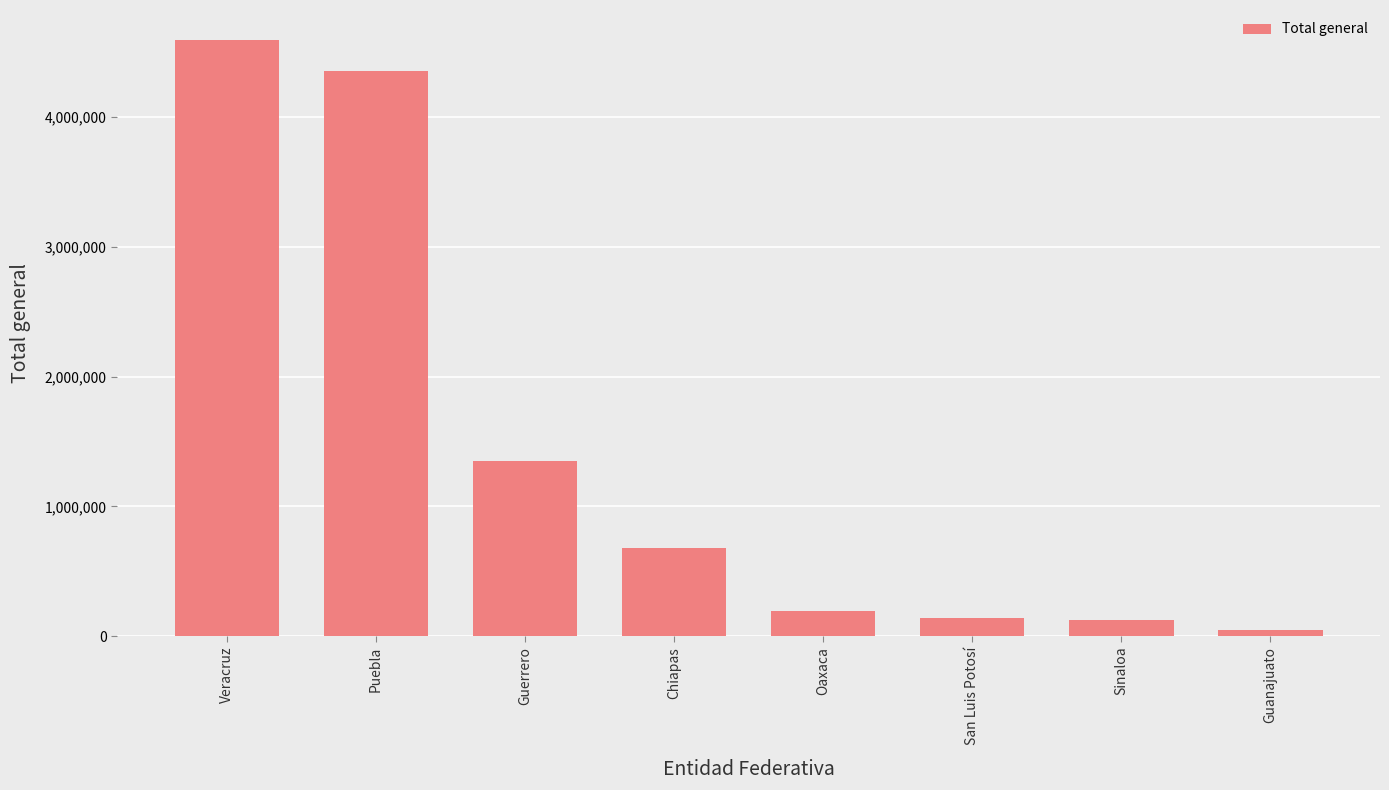

What is the difference between the values at Veracruz and Sinaloa?

4463591